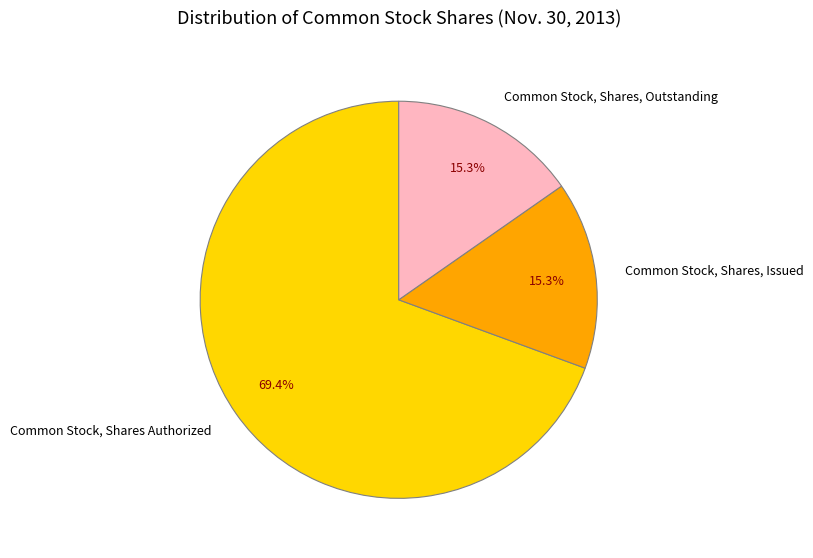

To the nearest percent, what portion does Common Stock, Shares Authorized represent?

69%